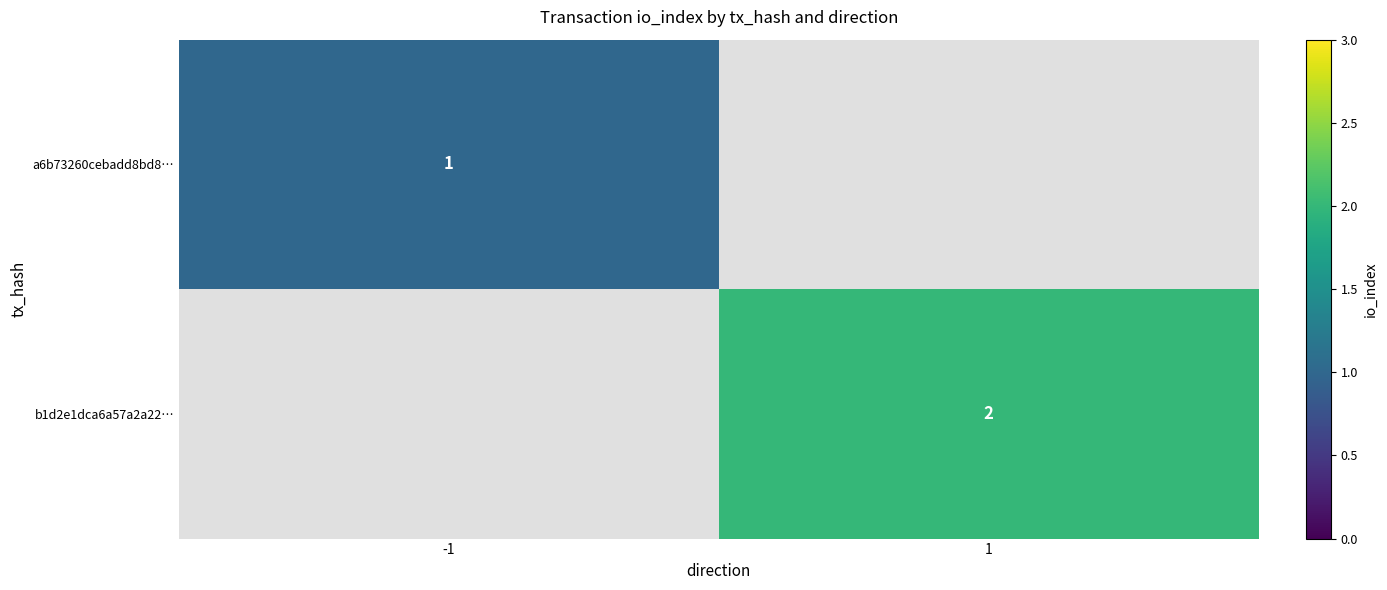

At which category does the chart reach its minimum across all series?

-1